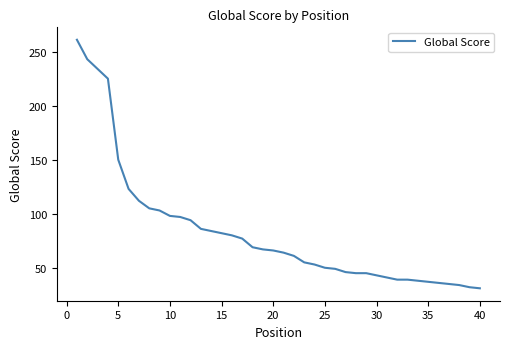

What is the average value?

83